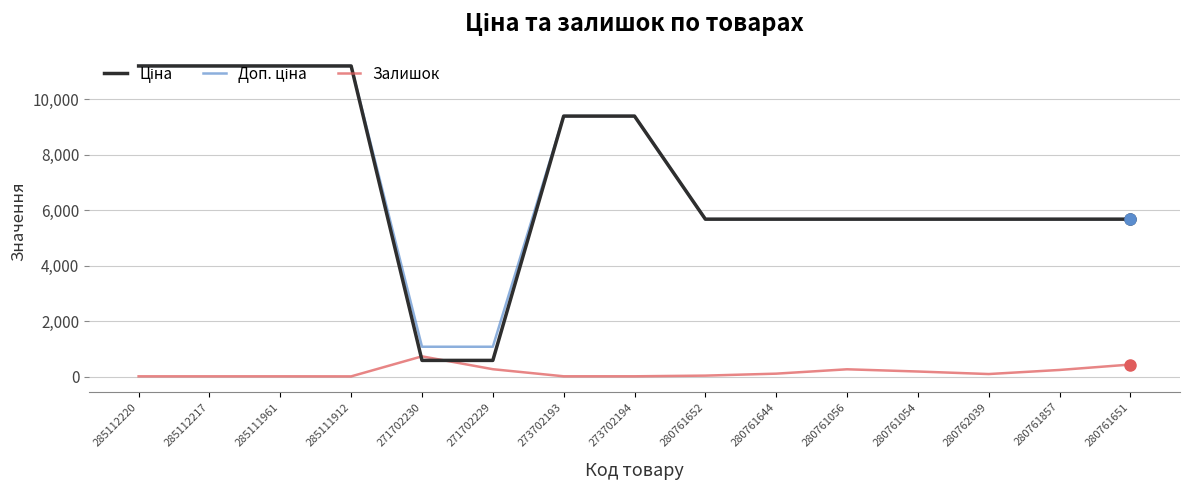

True or false: Залишок has a value of 736.0 at 271702230.

True